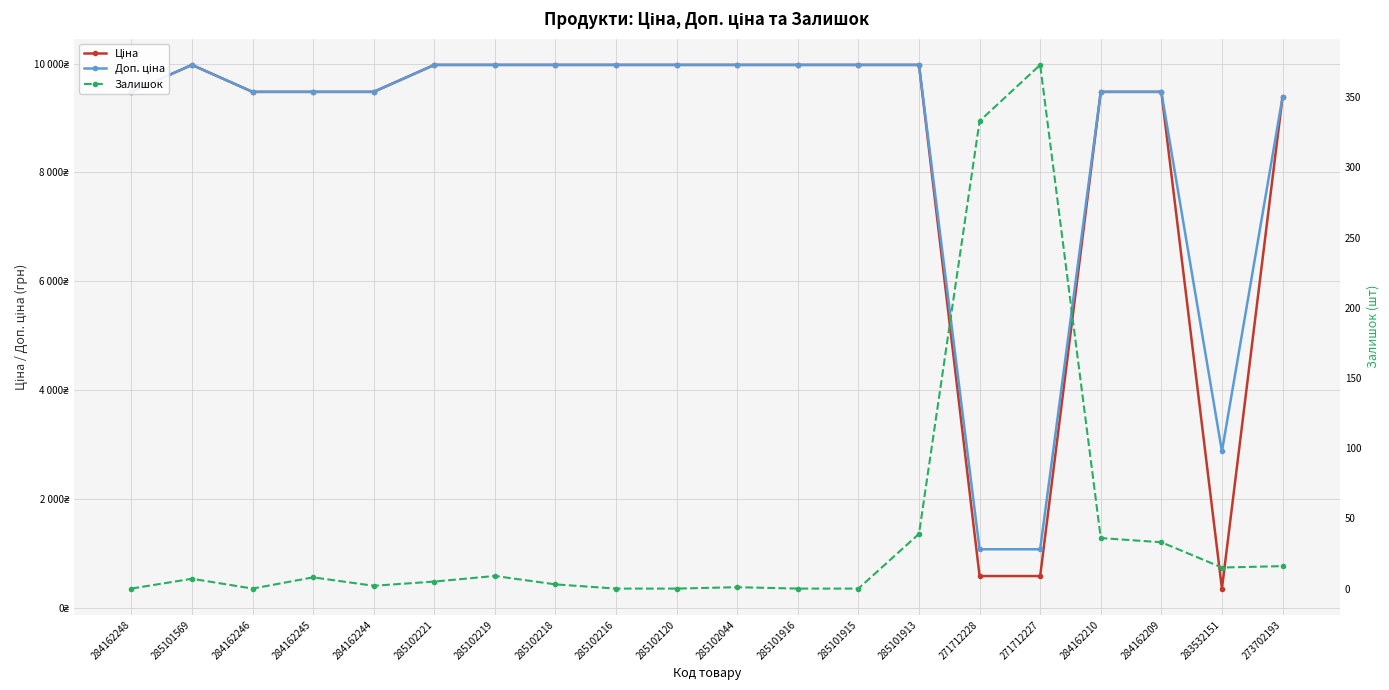

Where is the first local minimum for Залишок?

284162246